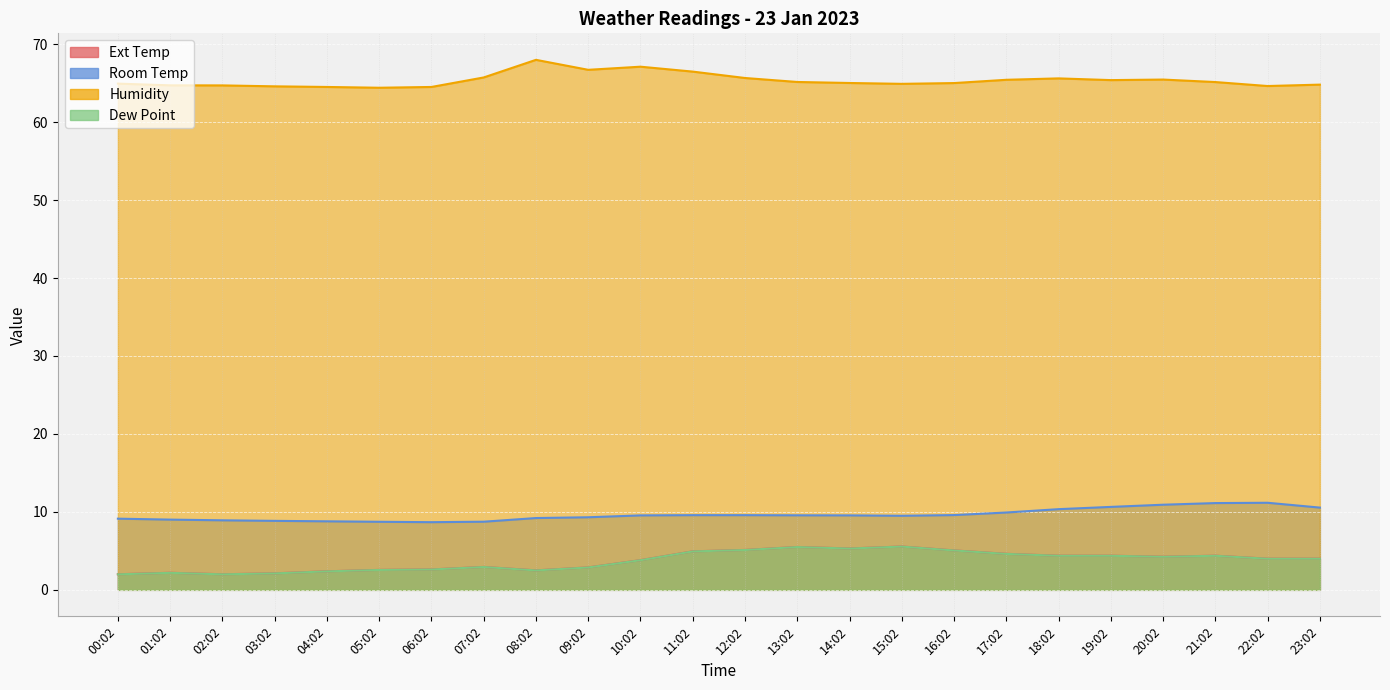

How many data points in Ext Temp are above 4?

11